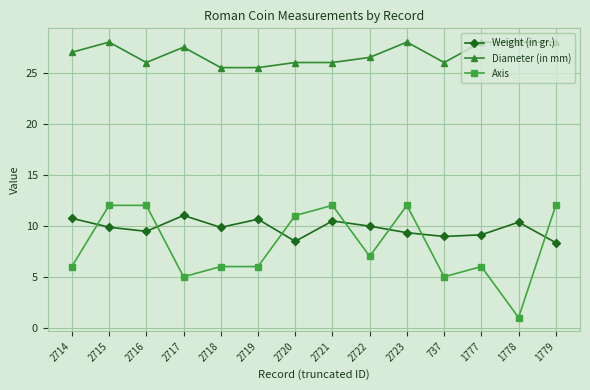

What position from the left is 737?

11